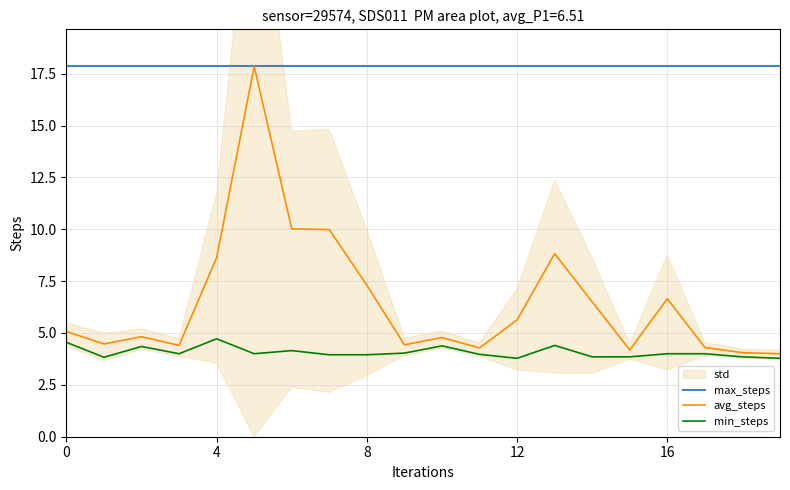

The max_steps series shows 9.0 at 4. True or false?

False